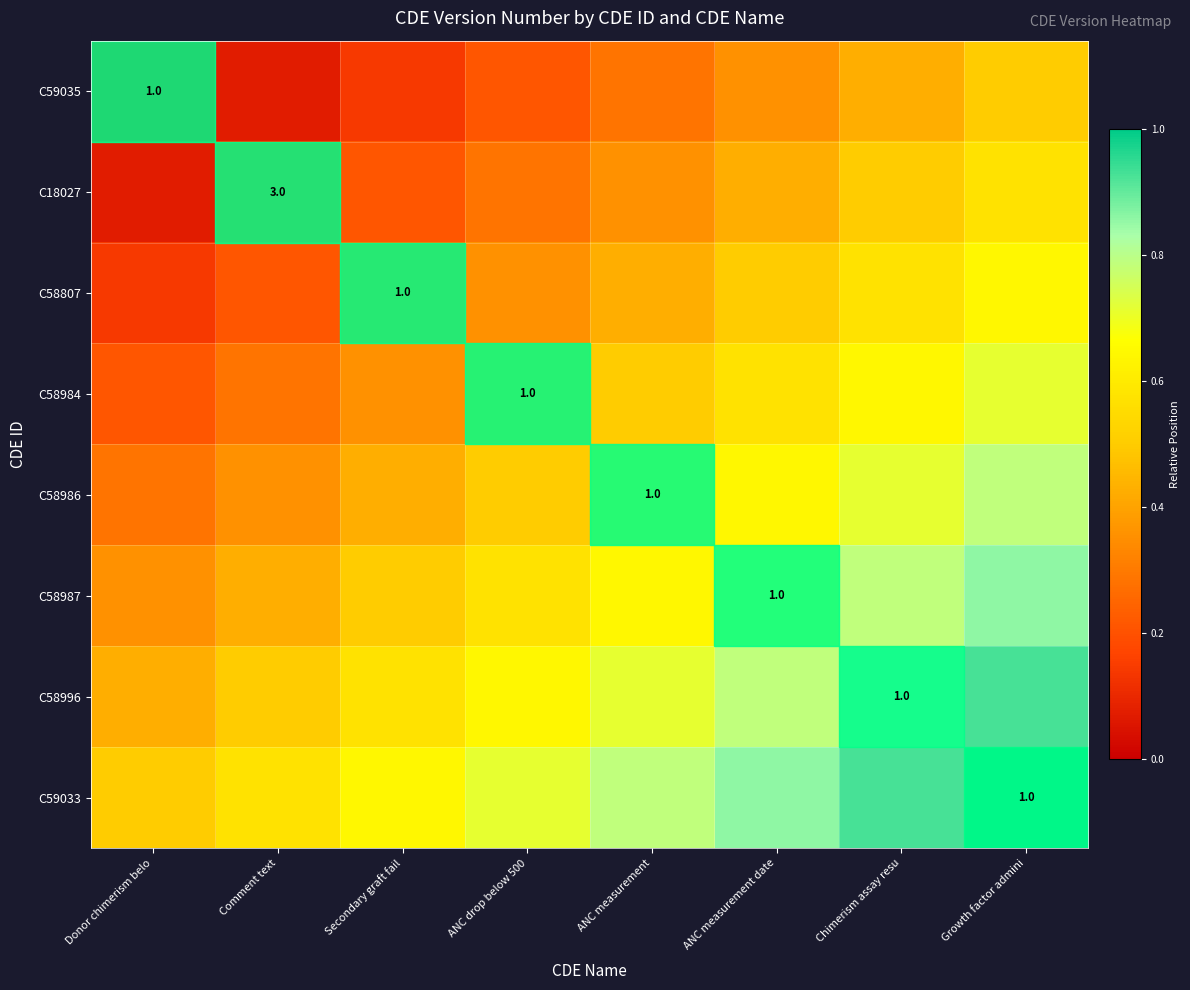

Which has a higher value, Donor chimerism belo or ANC measurement?

ANC measurement